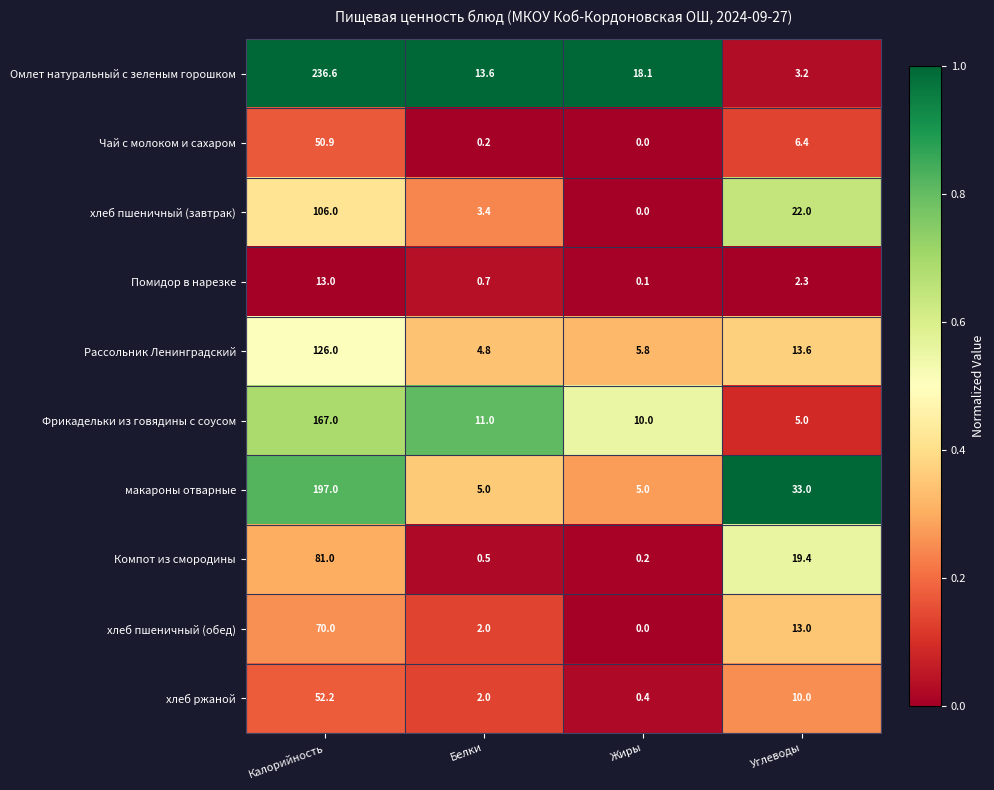

Rank the series at Калорийность from highest to lowest value.

Омлет натуральный с зеленым горошком, макароны отварные, Фрикадельки из говядины с соусом, Рассольник Ленинградский, хлеб пшеничный (завтрак), Компот из смородины, хлеб пшеничный (обед), хлеб ржаной, Чай с молоком и сахаром, Помидор в нарезке